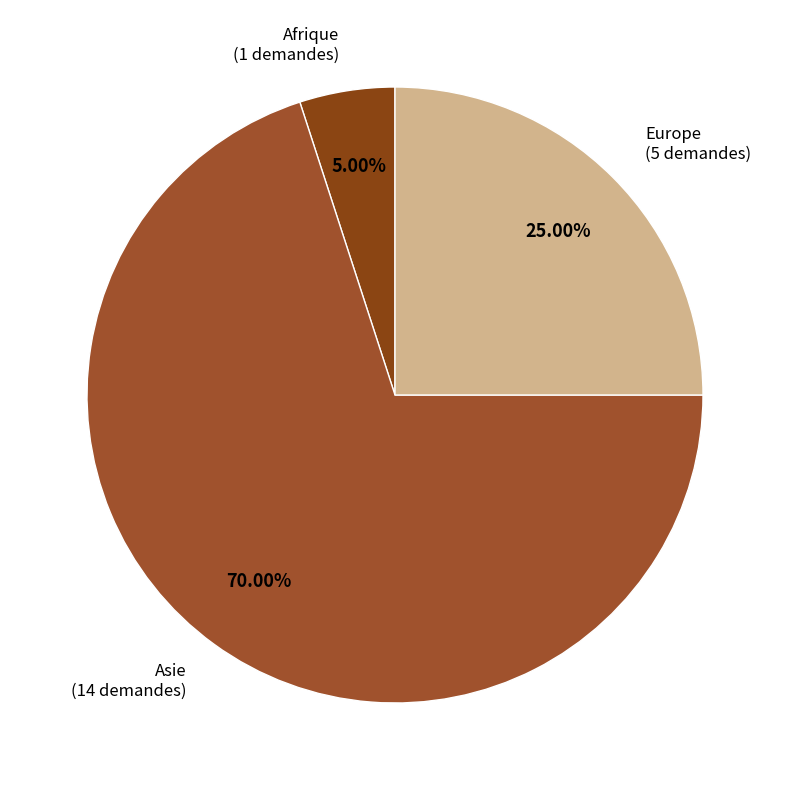

Combined, do Europe and Afrique account for over 50%?

No